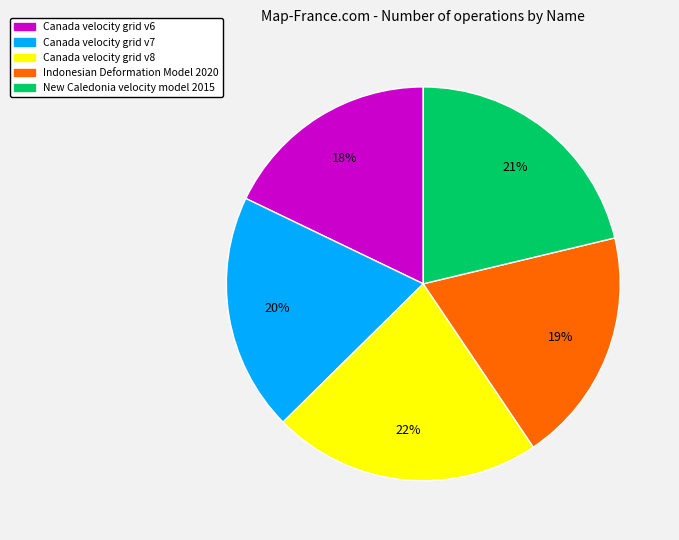

How many slices are in this pie chart?

5